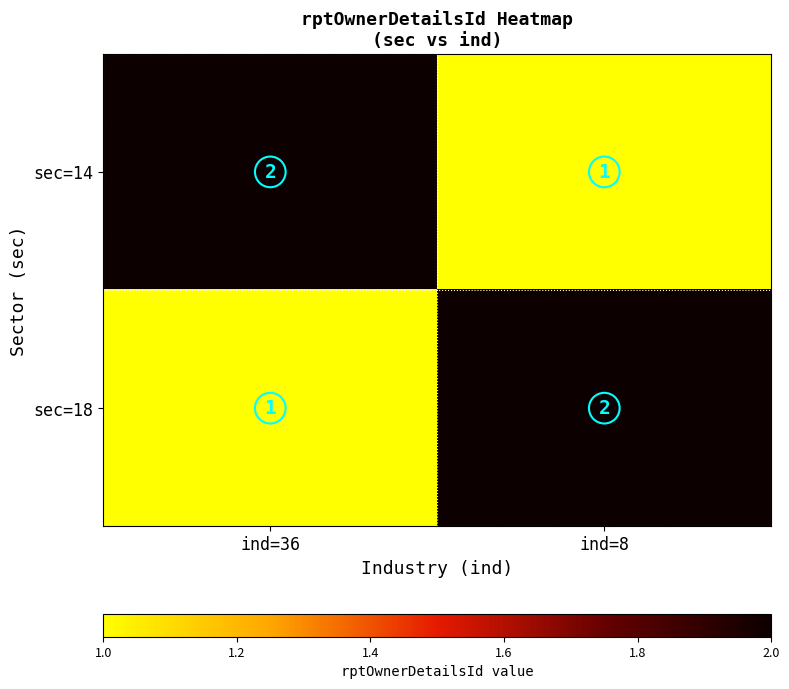

What is the sum of all sec=14 values?

3